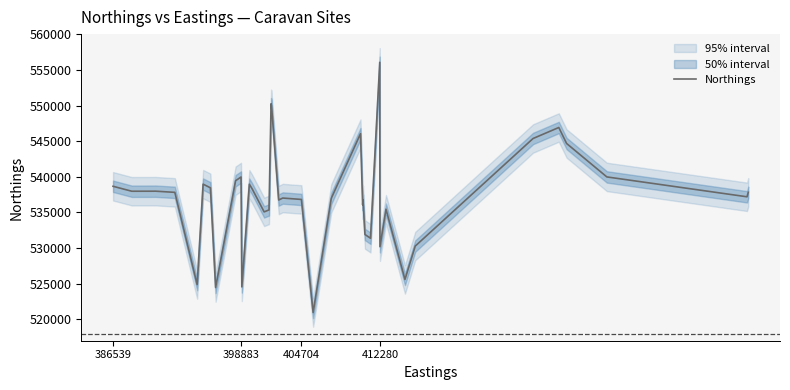

What is the maximum value for Northings?

556083